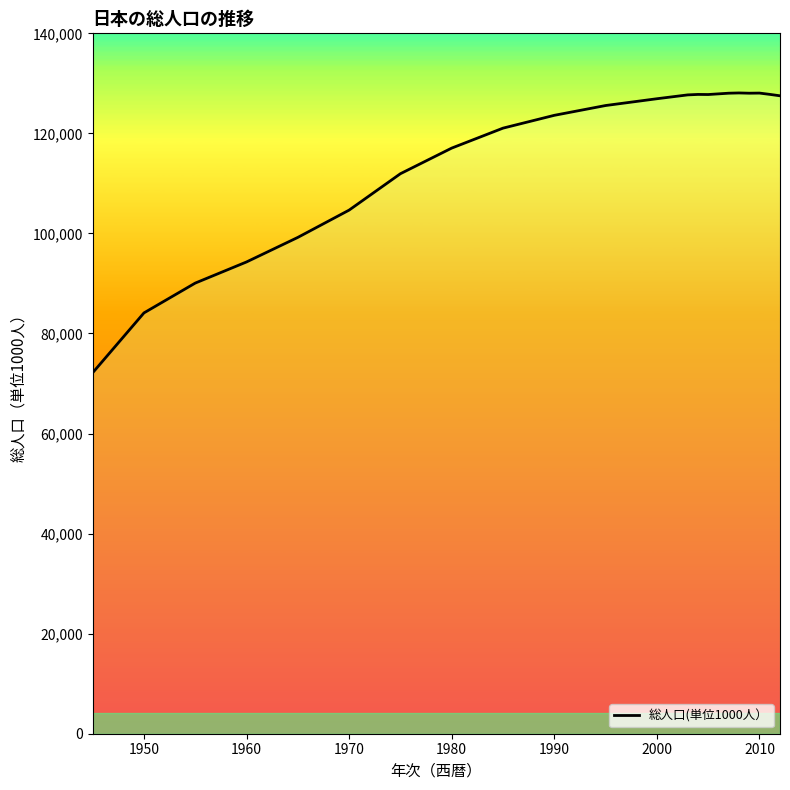

How many distinct data groups are displayed?

1